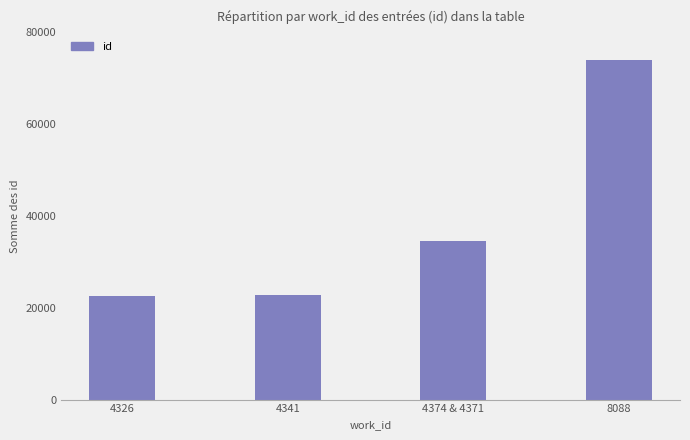

The value at 4326 is 33615. True or false?

False